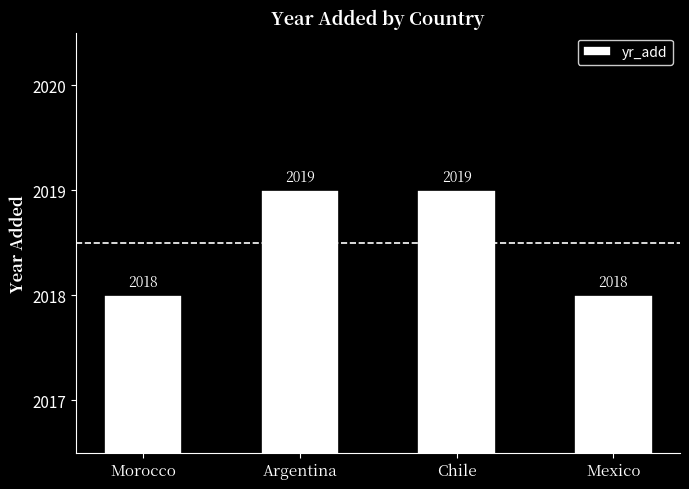

Which has a higher value, Chile or Mexico?

Chile